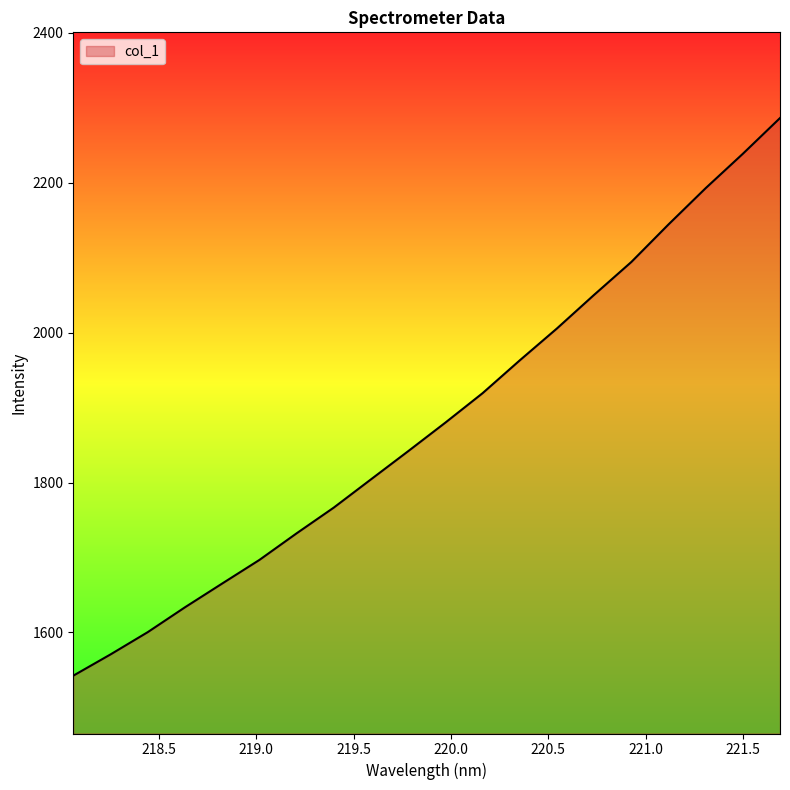

What is the greatest value displayed?

2286.0